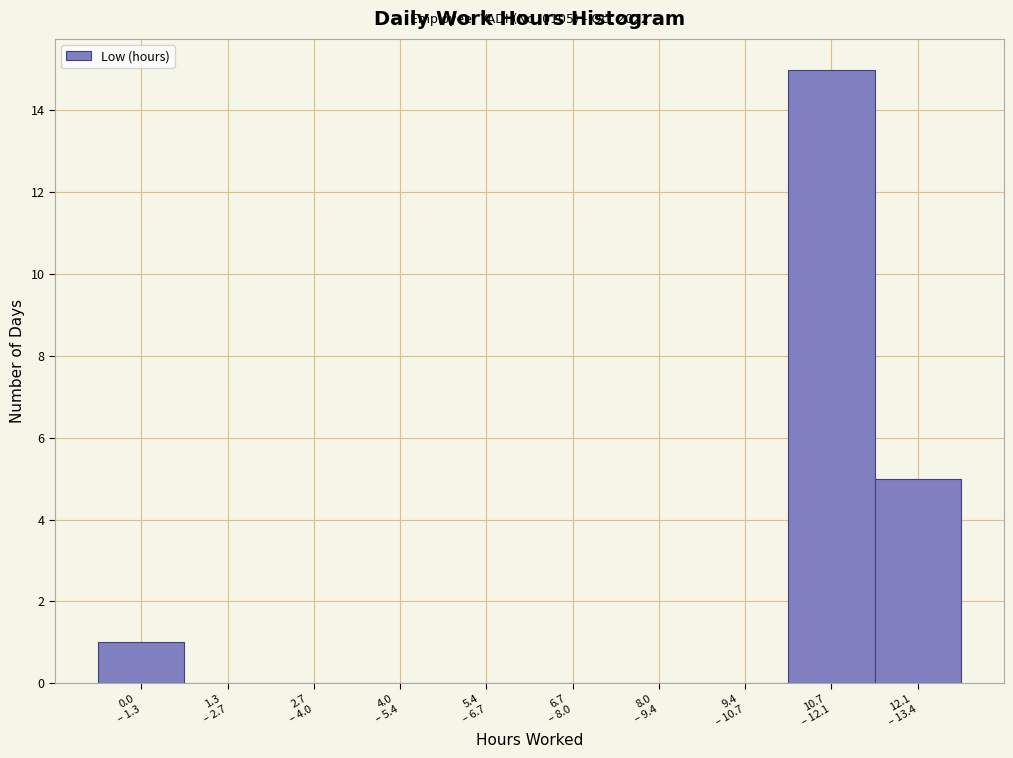

What is the maximum value shown in the chart?

15